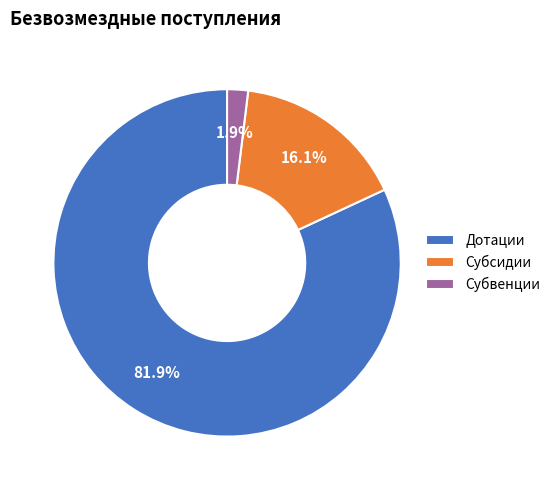

To the nearest percent, what is the difference between the Дотации and Субвенции slice percentages?

80%